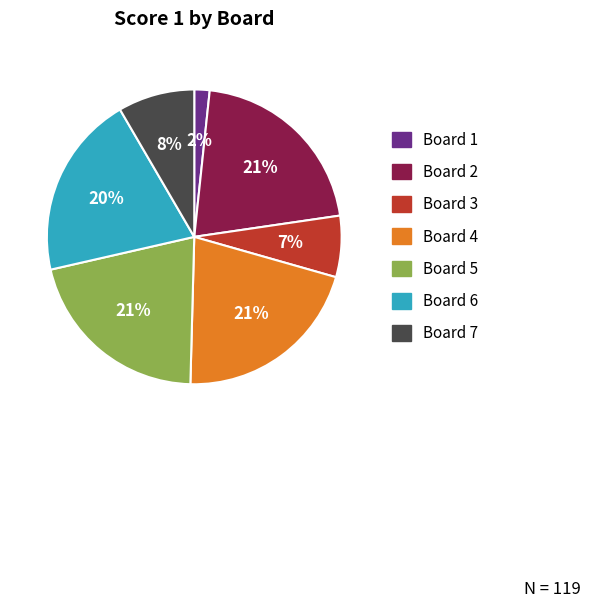

To the nearest percent, what portion does Board 1 represent?

2%